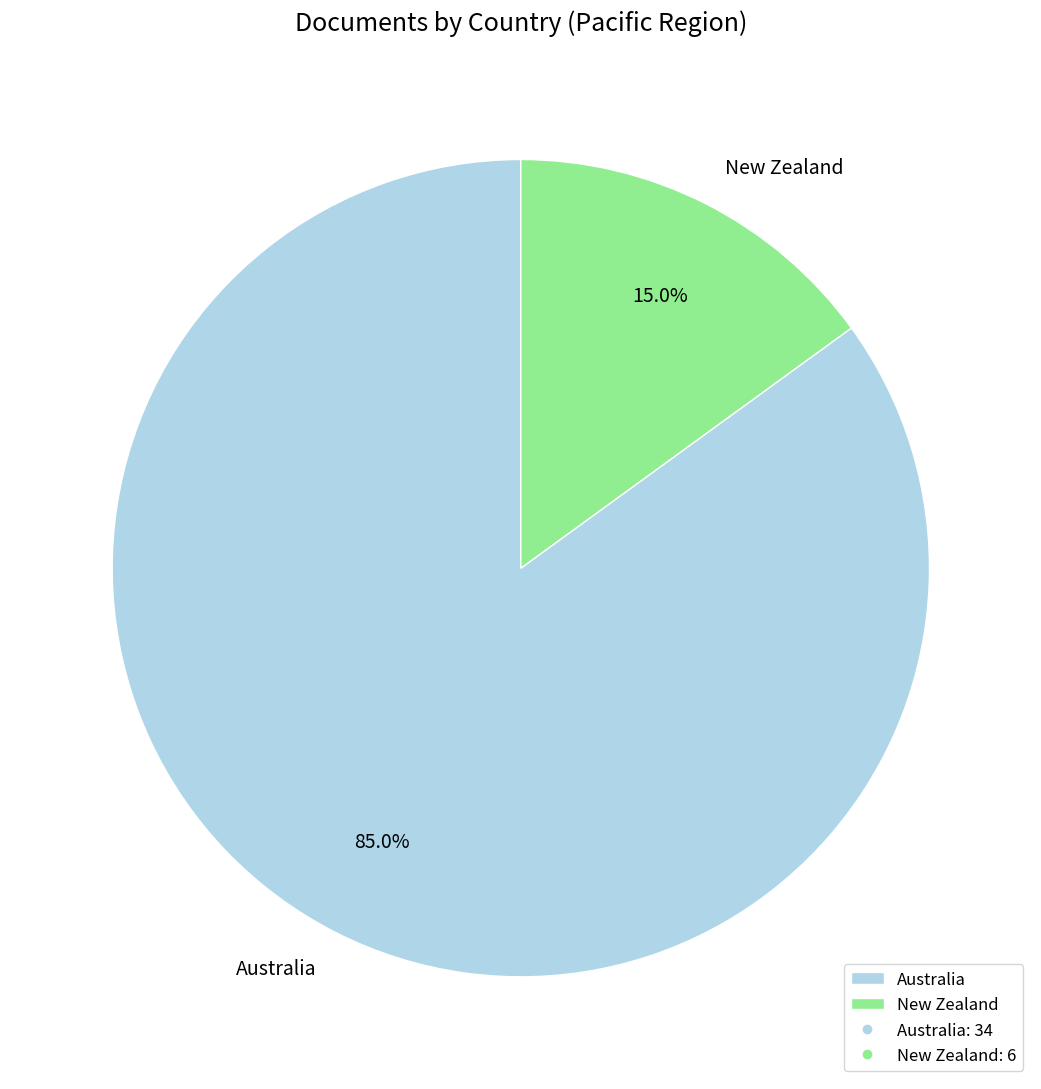

Is the sum of New Zealand and Australia greater than half?

Yes